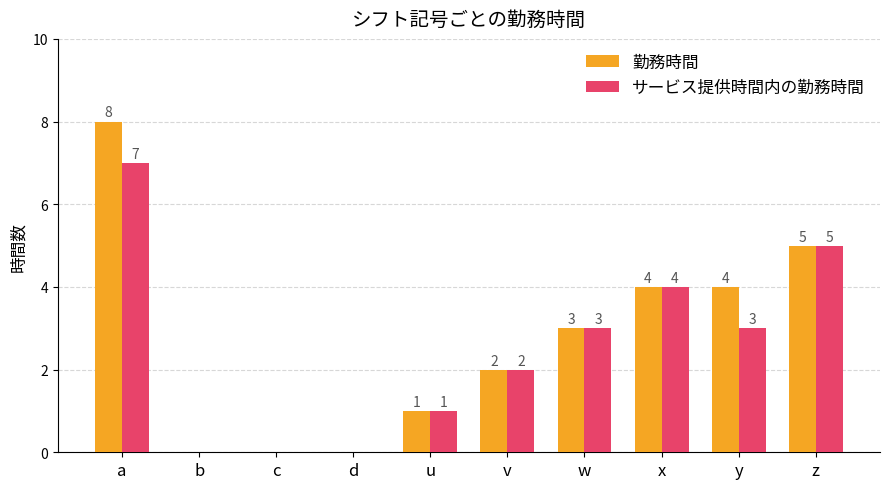

How many groups of bars are there?

10